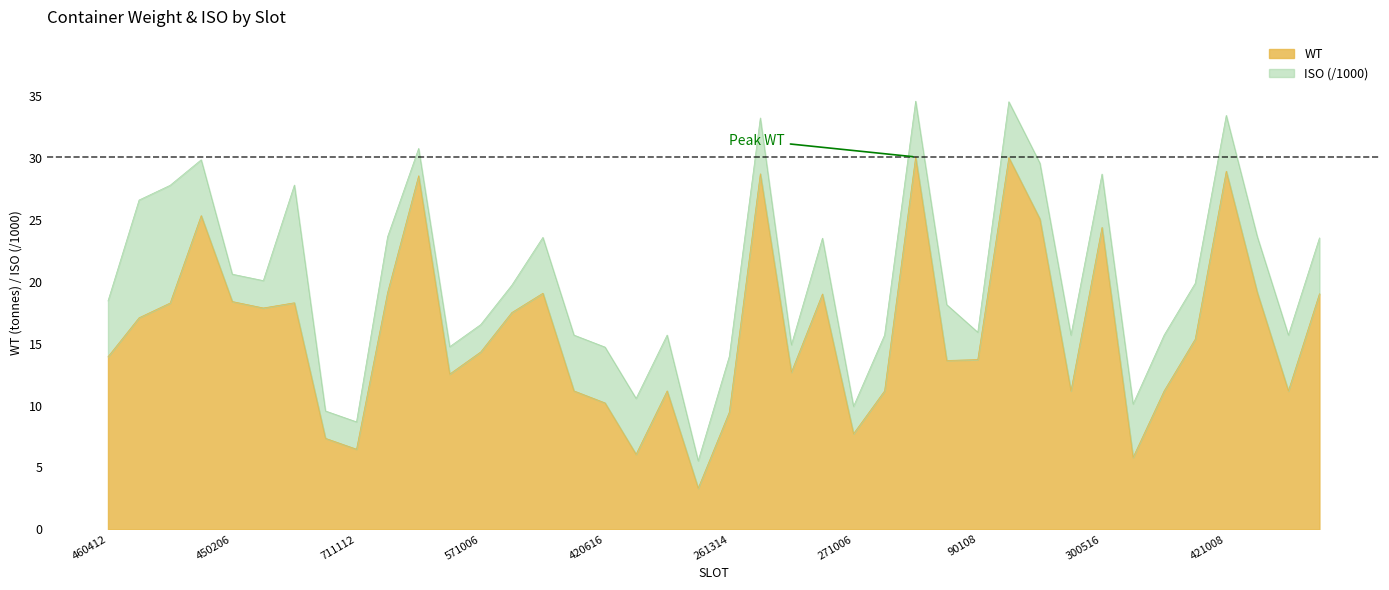

True or false: there are more than 2 points higher than both neighbors.

True